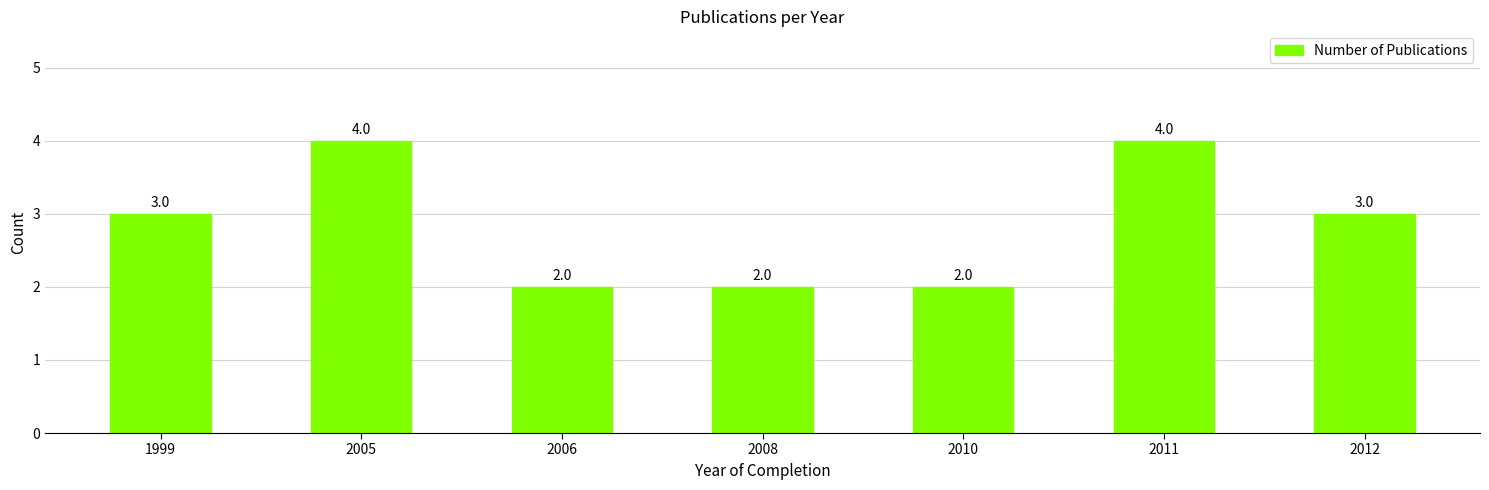

Reading right to left, extract all data points from this chart.

2012=3	2011=4	2010=2	2008=2	2006=2	2005=4	1999=3